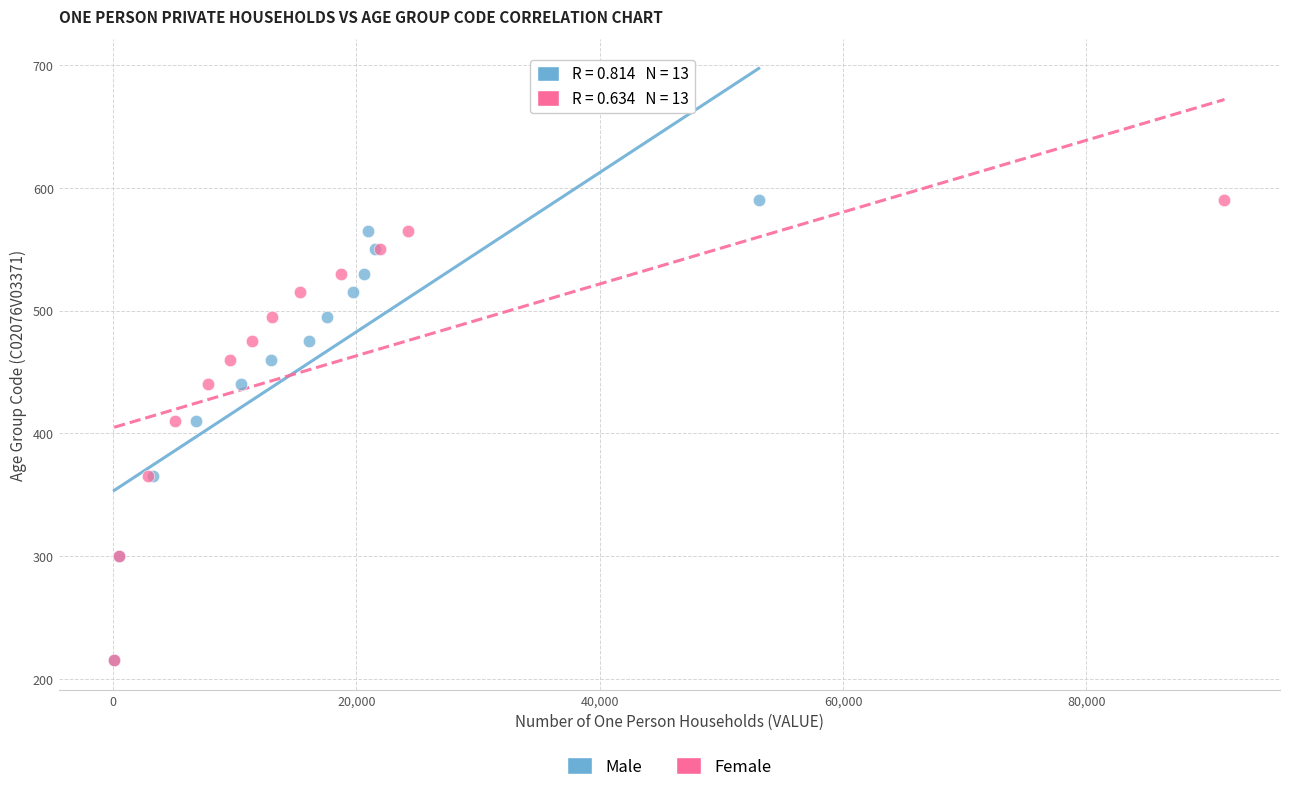

What are all the series names shown in the legend?

Male, Female